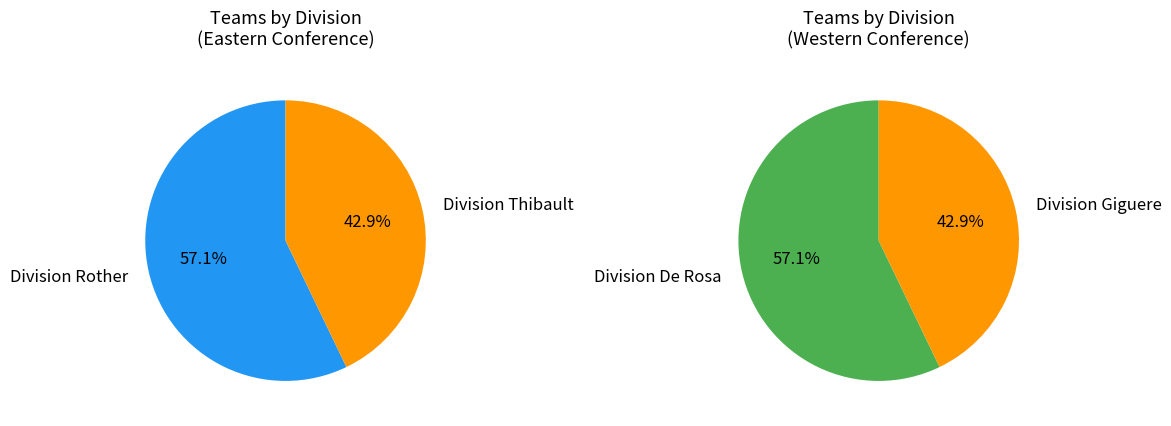

How many segments does this pie chart have?

4